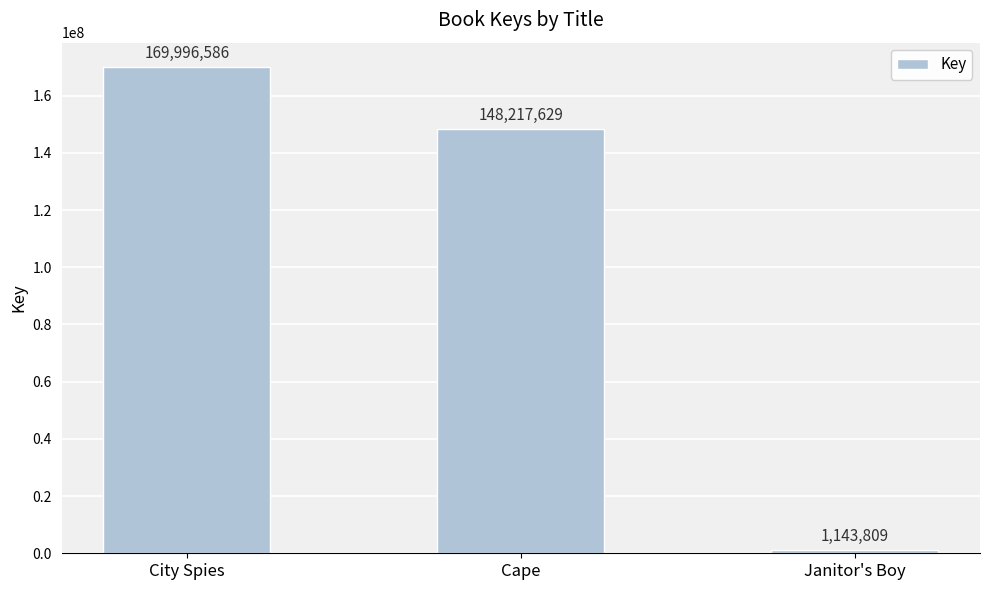

True or false: the data shows 169996586 at City Spies.

True